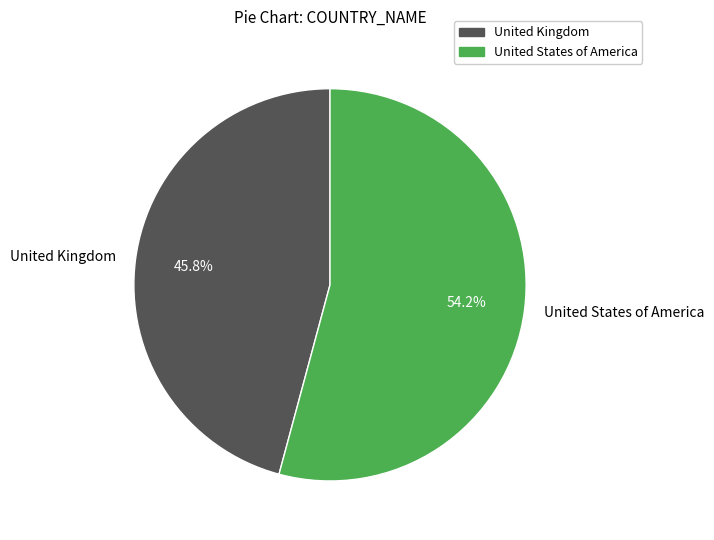

What is the ratio of the value at United Kingdom to the value at United States of America?

0.8